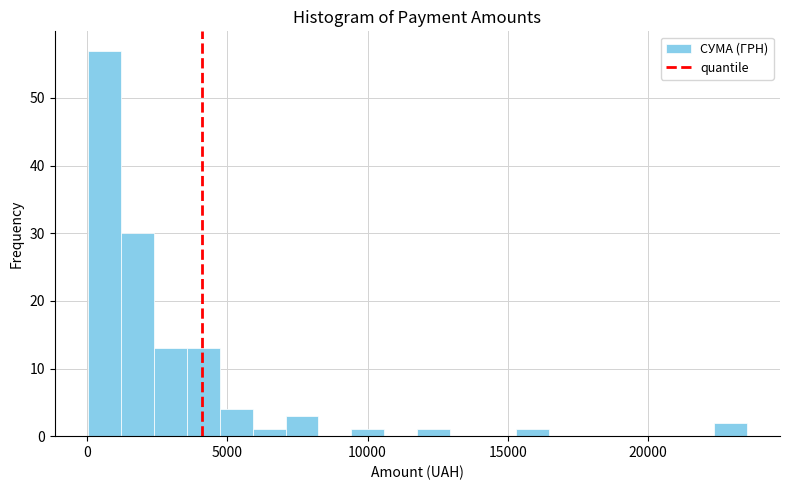

Around what value on the x-axis is the tallest bar? Give the approximate position of its centre, as read against the axis.

500